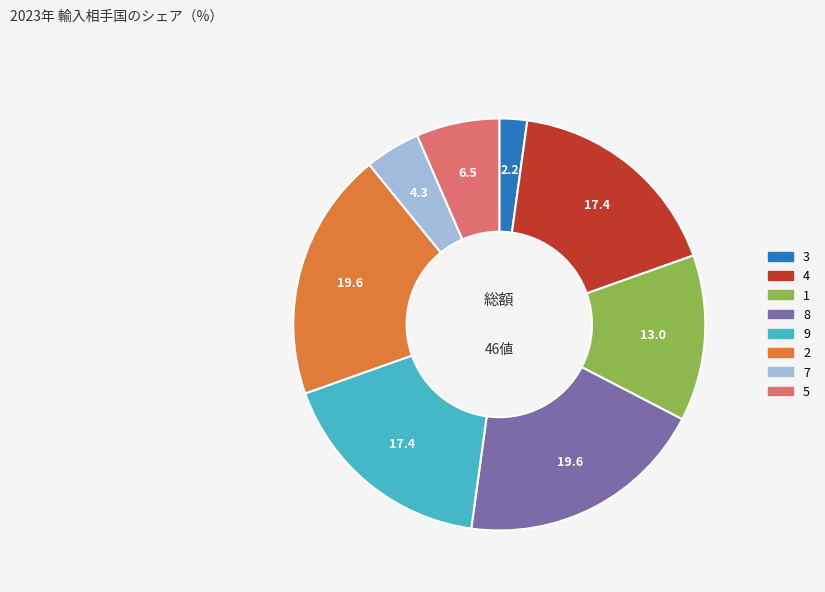

How many segments does this pie chart have?

8